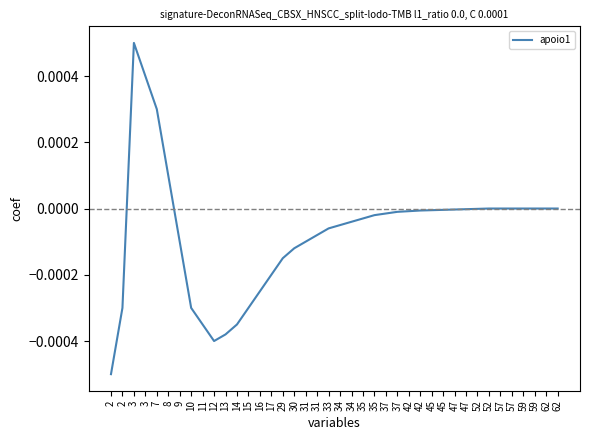

Rank the categories by value from lowest to highest.

2, 12, 13, 11, 14, 2, 10, 15, 16, 17, 29, 30, 9, 31, 31, 33, 34, 34, 35, 35, 37, 37, 42, 42, 45, 45, 47, 47, 52, 52, 57, 57, 59, 59, 62, 62, 8, 7, 3, 3